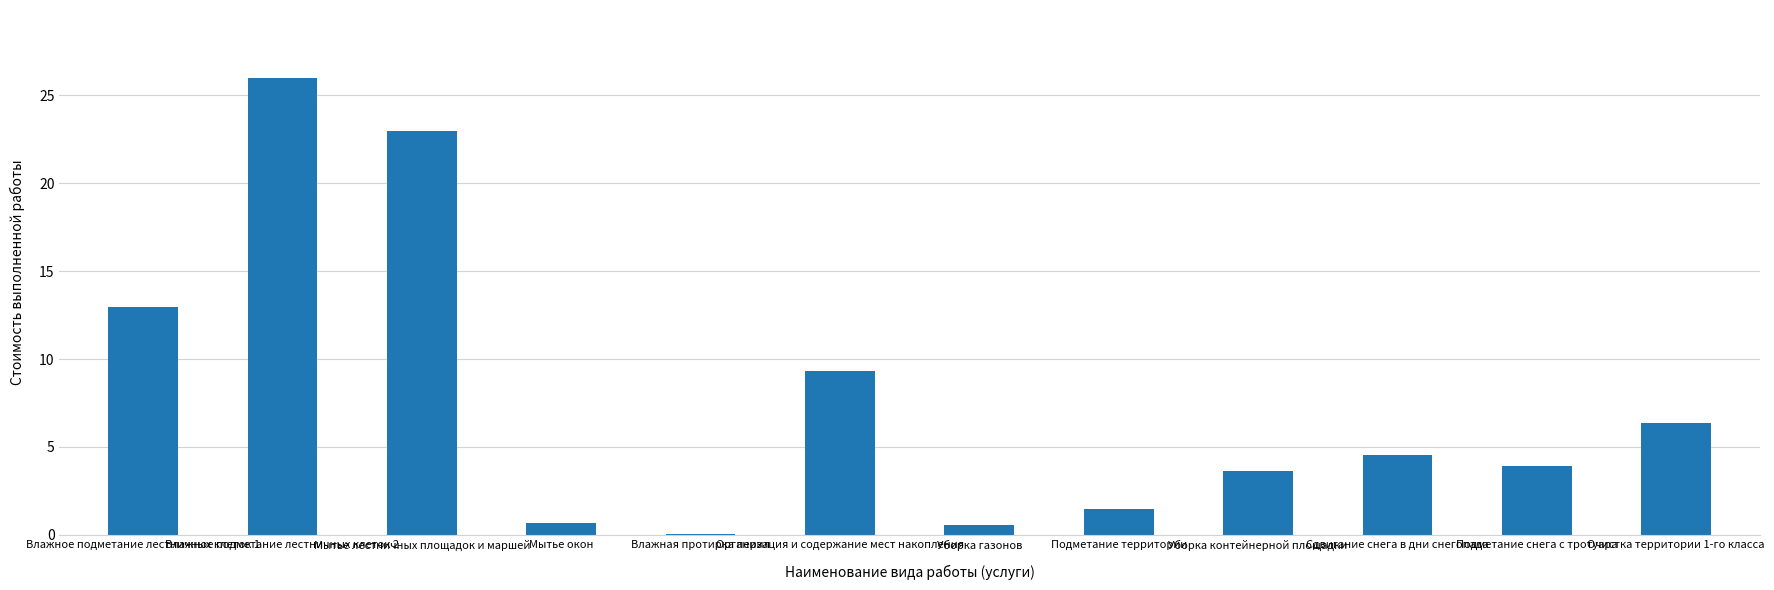

Reading left to right, transcribe all the data shown in this chart.

13.0	26.0	23.0	0.7	0.1	9.3	0.5	1.5	3.6	4.6	3.9	6.4